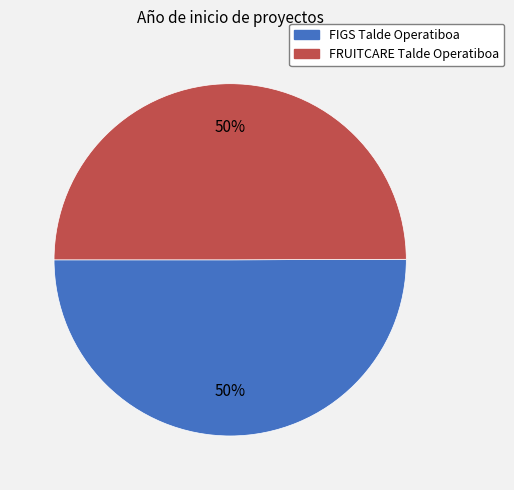

Combined, do FIGS Talde Operatiboa and FRUITCARE Talde Operatiboa account for over 50%?

Yes